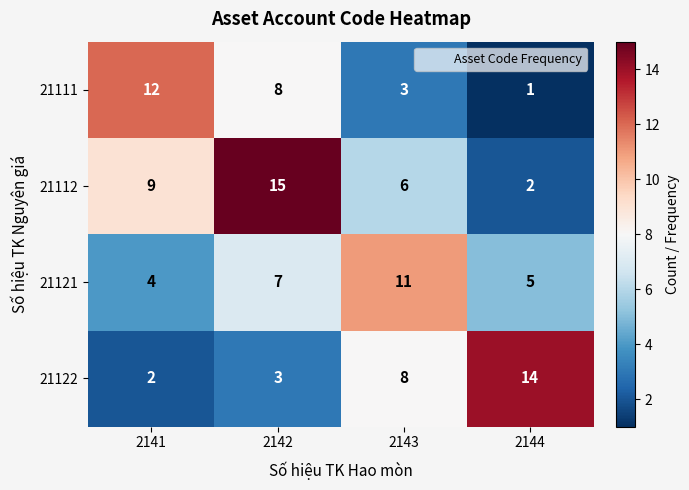

Reading right to left, list all the values displayed in this chart.

21111: 1	3	8	12
21112: 2	6	15	9
21121: 5	11	7	4
21122: 14	8	3	2